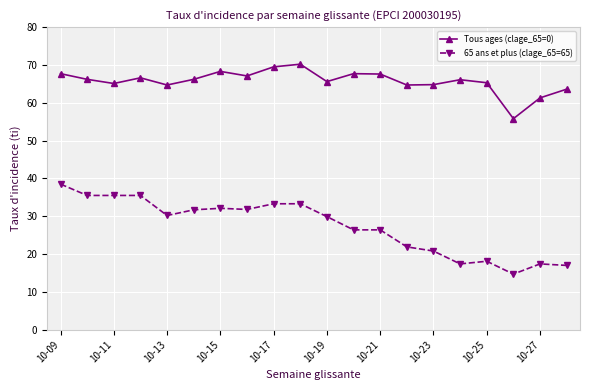

True or false: 65 ans et plus (clage_65=65) and Tous ages (clage_65=0) cross at least once.

False